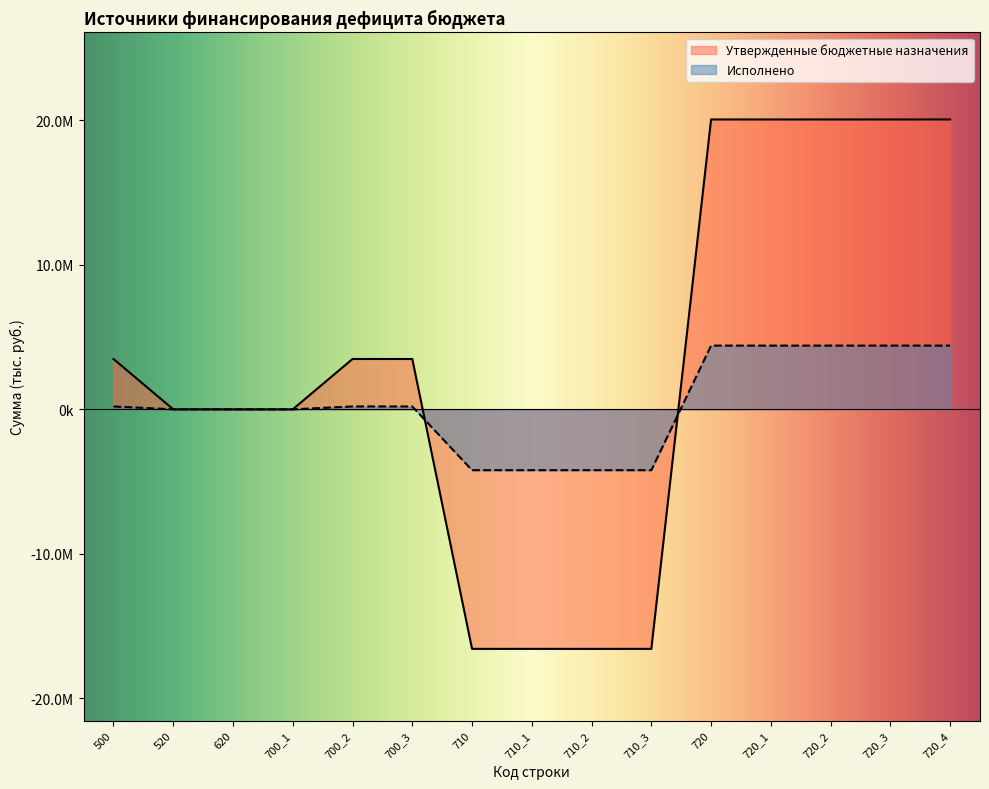

What is the label of the 13th point from the right?

620